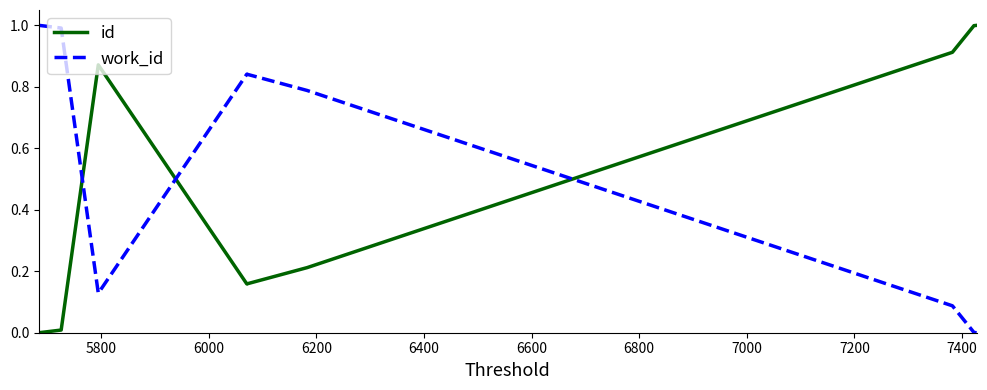

Is this an area chart (filled region under the line)?

No